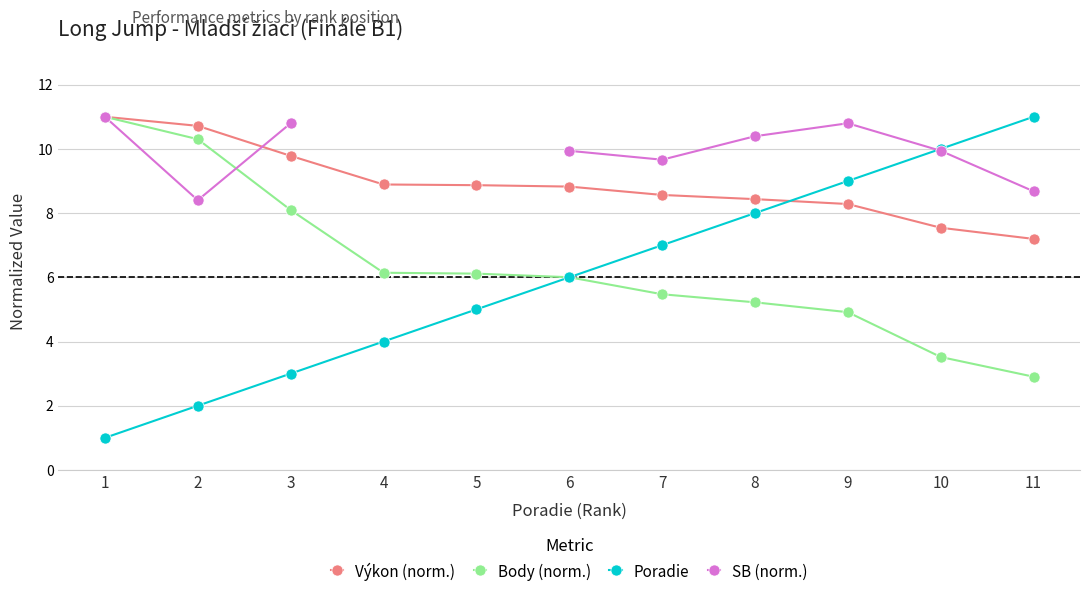

Is it true that Poradie equals 1.3 at 4?

False